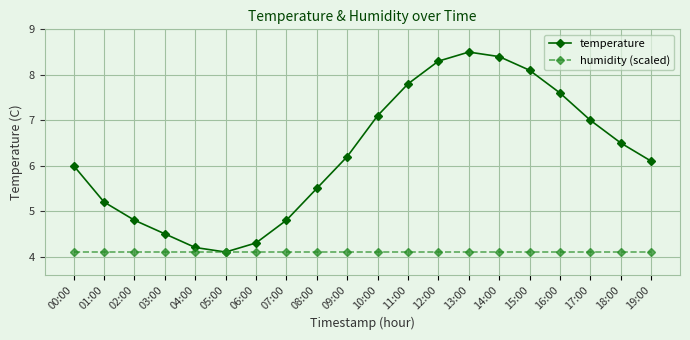

What is the difference between the temperature values at 16:00 and 10:00?

0.5